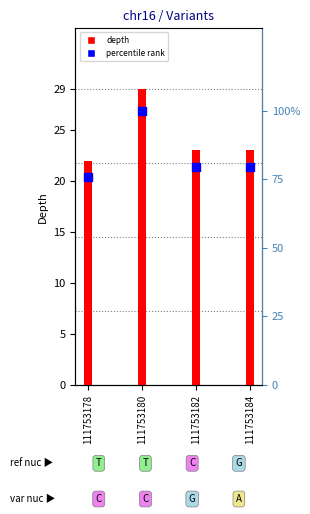

What is the total value across all series at 111753178?

97.9